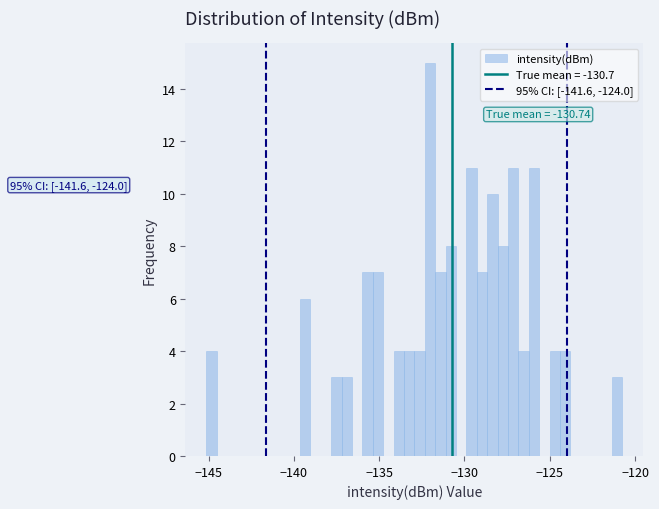

Read against the x-axis, roughly where is the centre of the tallest bar?

-132.0